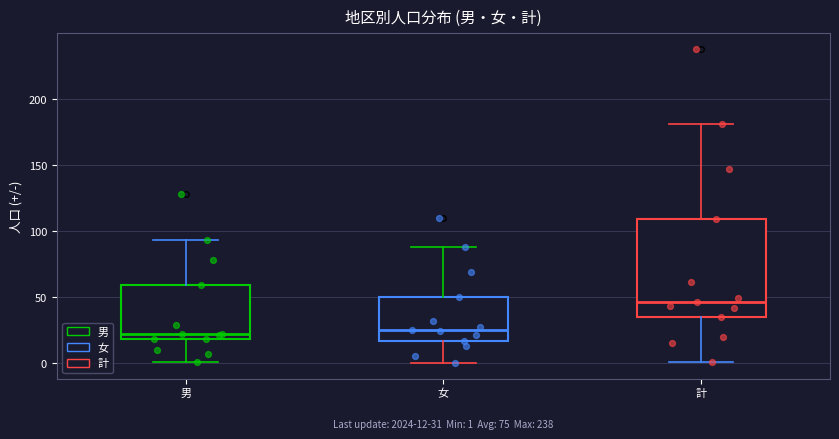

Comparing the boxes themselves (not the whiskers), which one is the tallest?

計